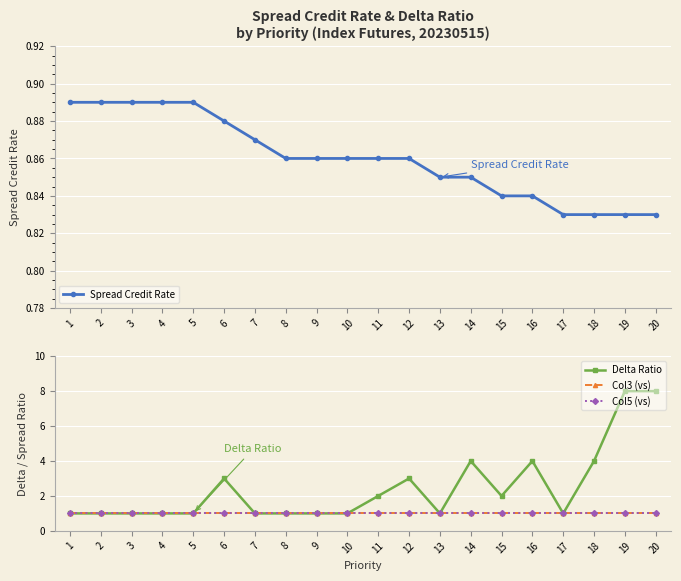

True or false: Col3 (vs) has more than 2 interior local peaks.

False